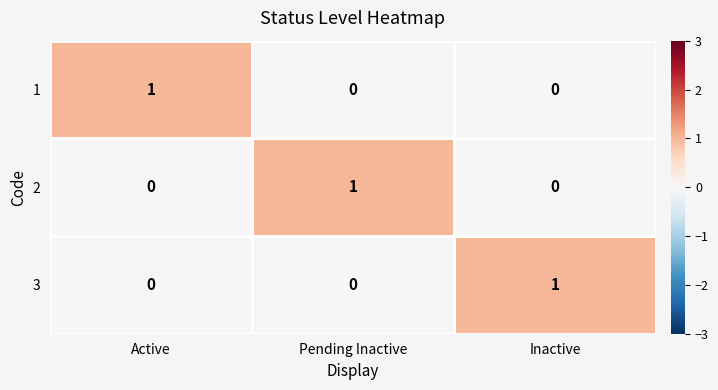

At how many categories does at least one series exceed 0?

3